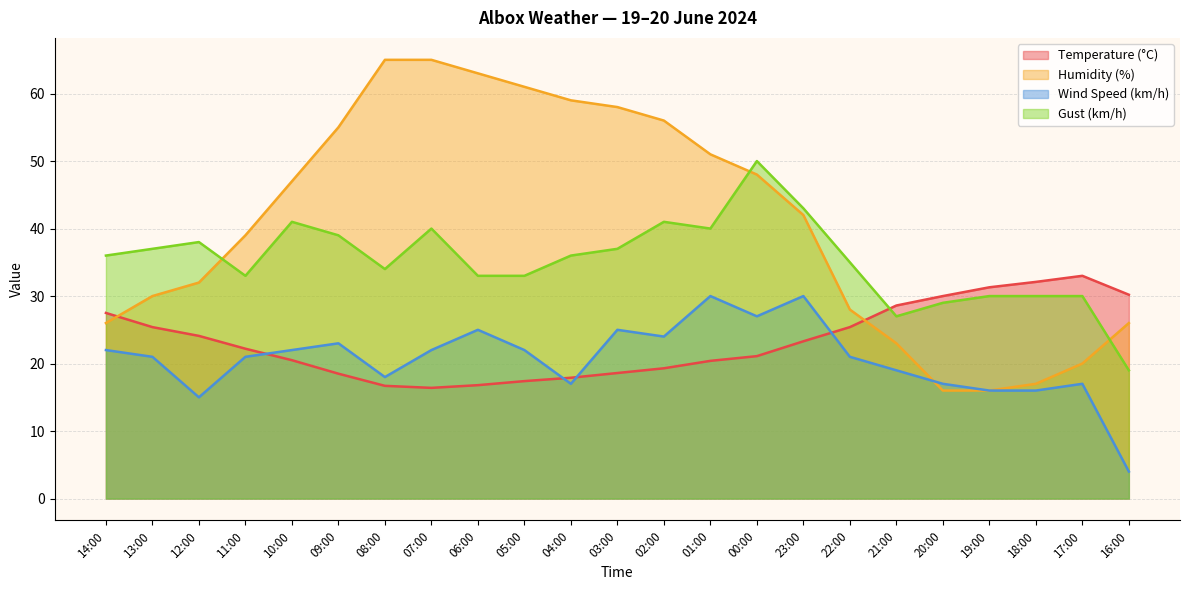

Reading right to left, extract all data points from this chart.

Temperature (°C): 30.2	33.0	32.1	31.3	30.0	28.6	25.4	23.3	21.1	20.4	19.3	18.6	17.9	17.4	16.8	16.4	16.7	18.5	20.5	22.2	24.1	25.4	27.5
Humidity (%): 26.0	20.0	17.0	16.0	16.0	23.0	28.0	42.0	48.0	51.0	56.0	58.0	59.0	61.0	63.0	65.0	65.0	55.0	47.0	39.0	32.0	30.0	26.0
Wind Speed (km/h): 4.0	17.0	16.0	16.0	17.0	19.0	21.0	30.0	27.0	30.0	24.0	25.0	17.0	22.0	25.0	22.0	18.0	23.0	22.0	21.0	15.0	21.0	22.0
Gust (km/h): 19.0	30.0	30.0	30.0	29.0	27.0	35.0	43.0	50.0	40.0	41.0	37.0	36.0	33.0	33.0	40.0	34.0	39.0	41.0	33.0	38.0	37.0	36.0